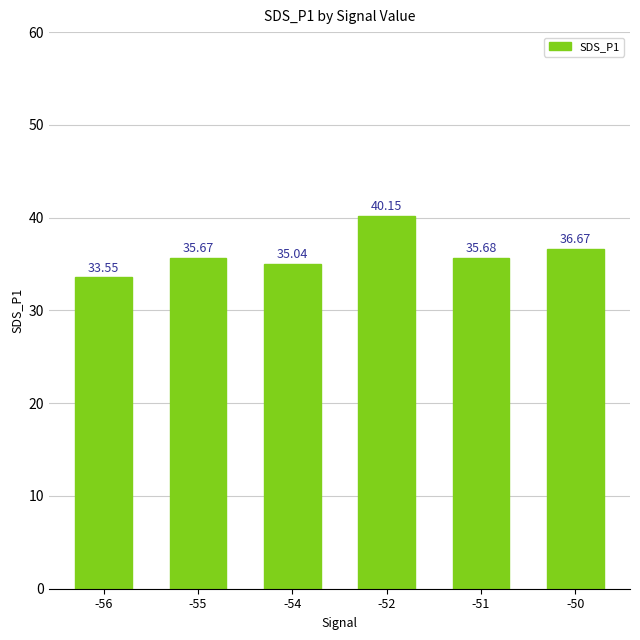

Rank the categories by value from highest to lowest.

-52, -50, -51, -55, -54, -56